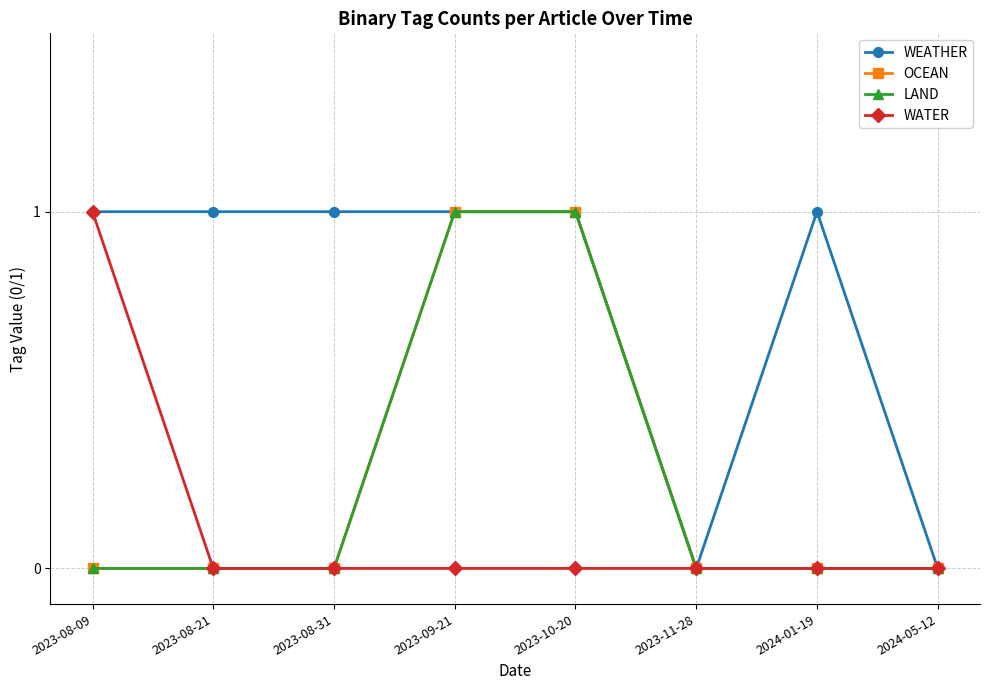

Reading left to right, what are all the values shown in this chart?

WEATHER: 1	1	1	1	1	0	1	0
OCEAN: 0	0	0	1	1	0	0	0
LAND: 0	0	0	1	1	0	0	0
WATER: 1	0	0	0	0	0	0	0